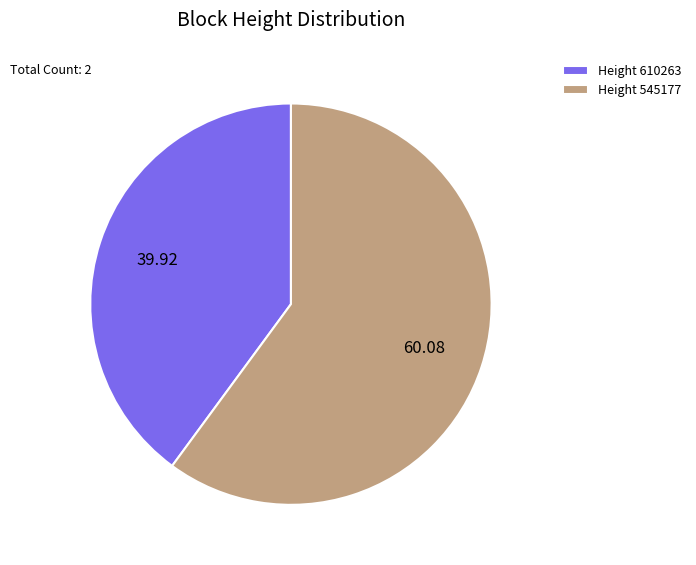

Does any single category account for the majority?

Yes